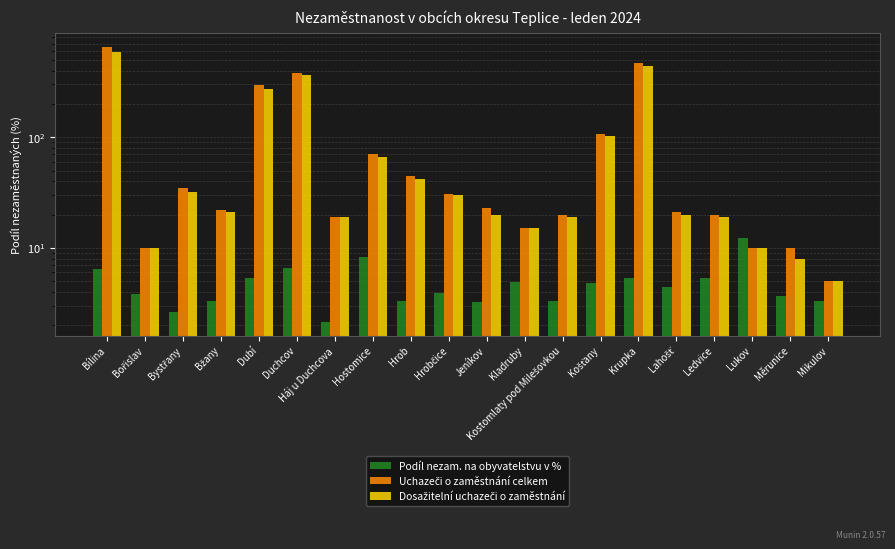

Is it true that Uchazeči o zaměstnání celkem equals 653.0 at Bílina?

True